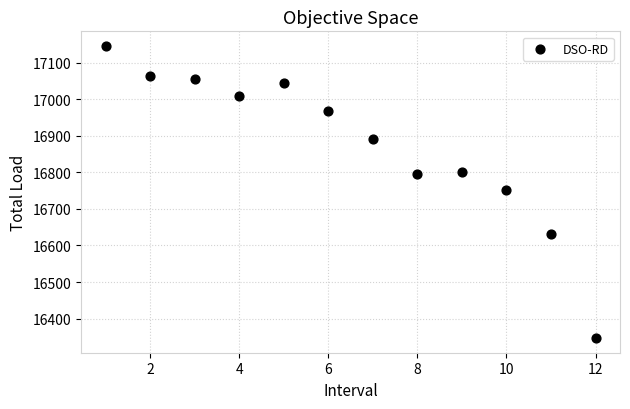

What is the average X value?

6.5